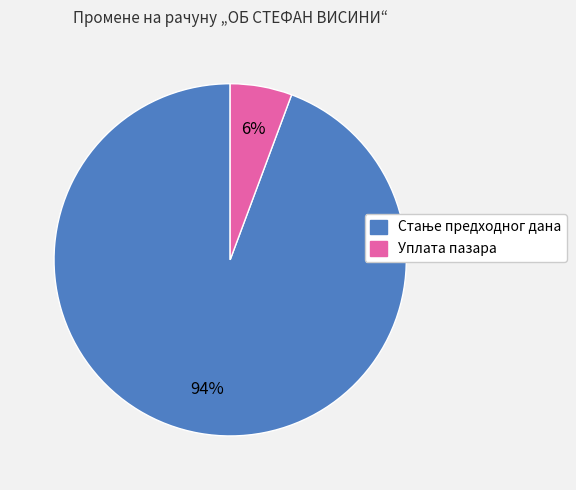

Which slice is the smallest?

Уплата пазара